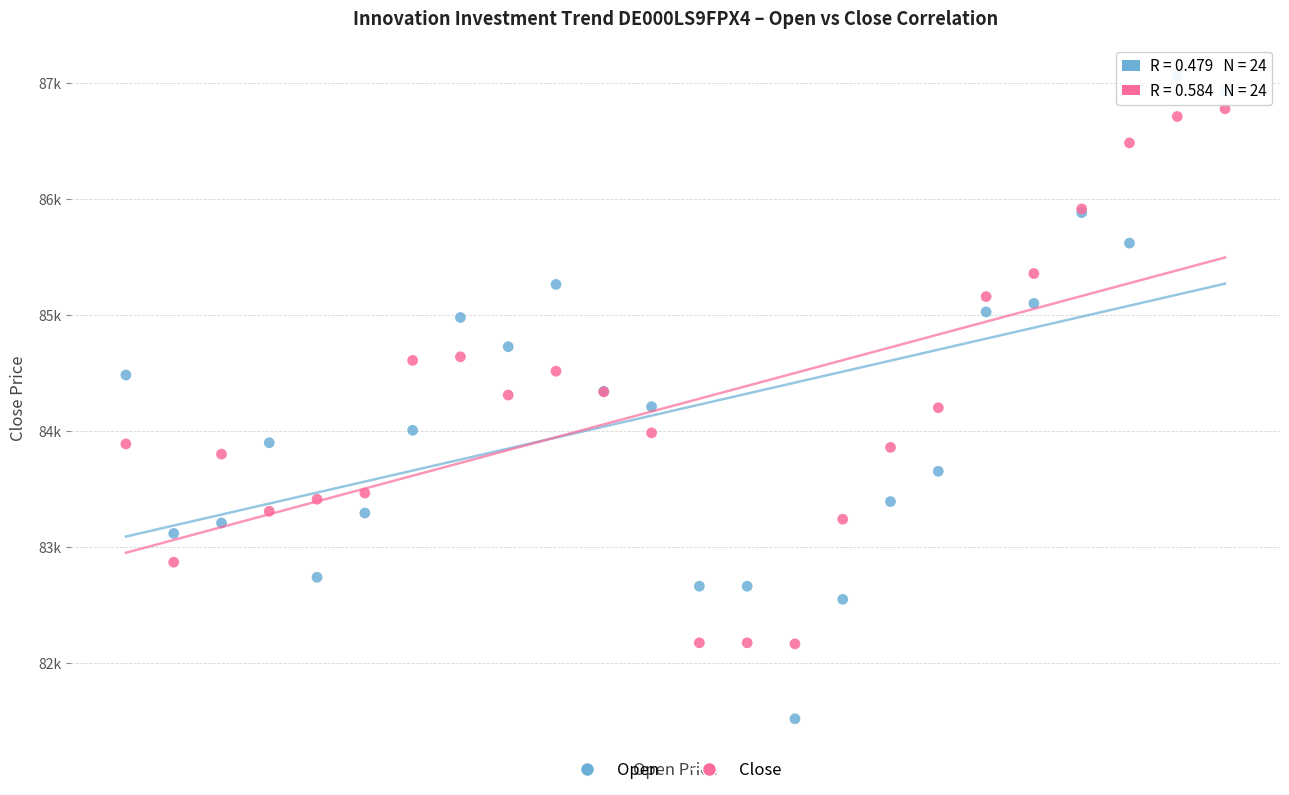

What are all the series names shown in the legend?

Open, Close